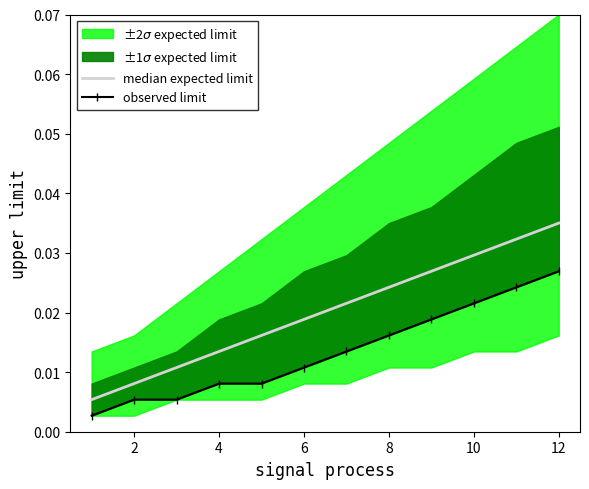

Is the value of median expected limit at 12 greater than the value of observed limit at 12?

Yes